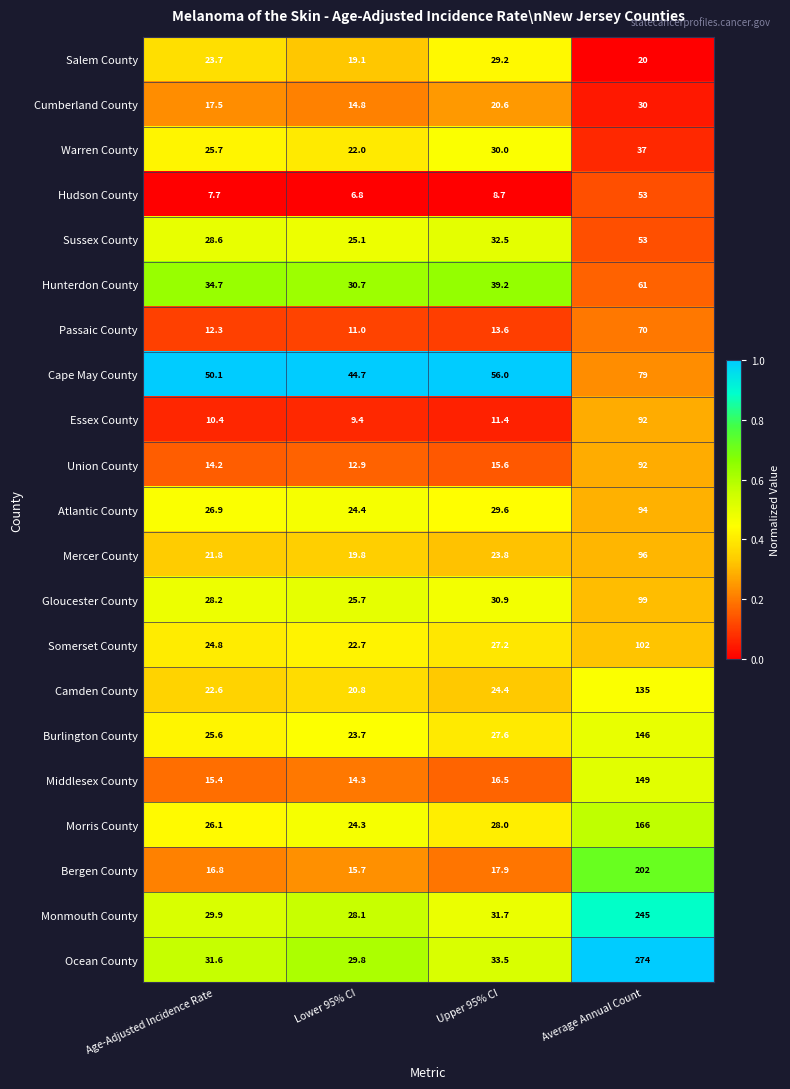

Which series has the largest range (max minus min)?

Ocean County